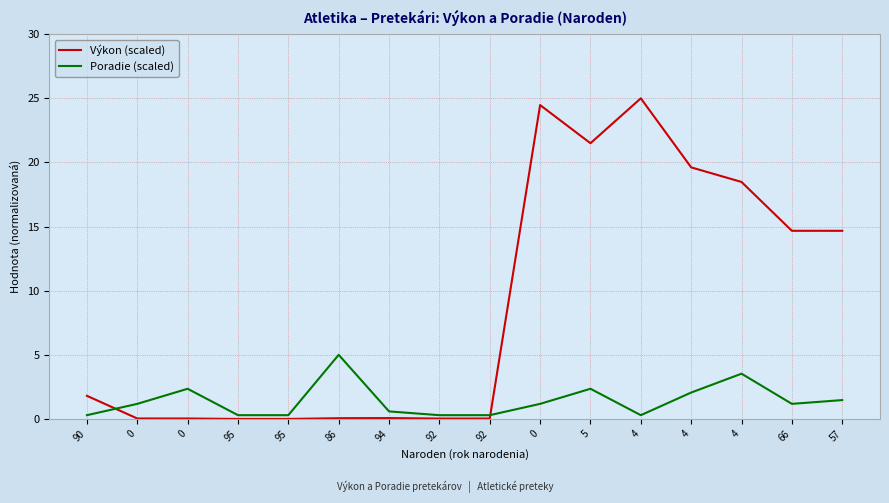

What is the label of the 6th point from the left?

86